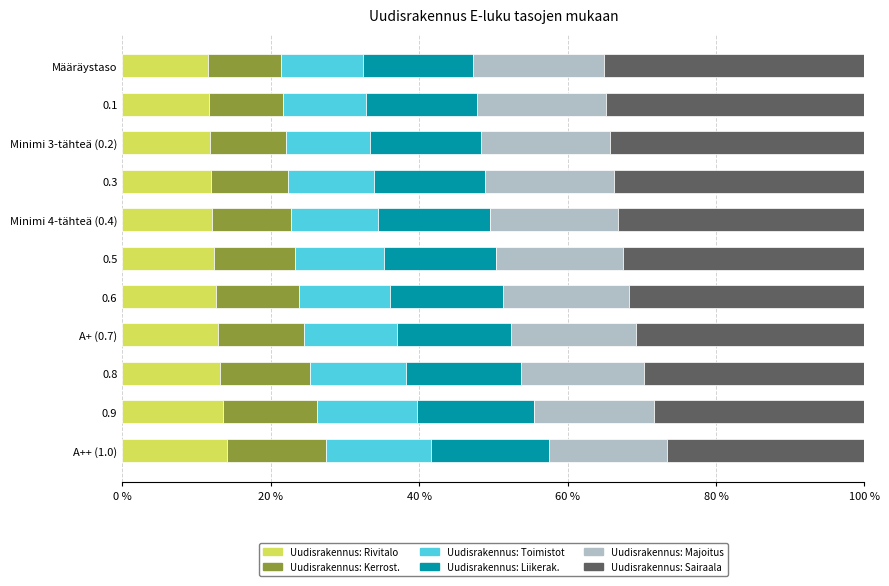

What is the total value across all series at 0.9?

100.0